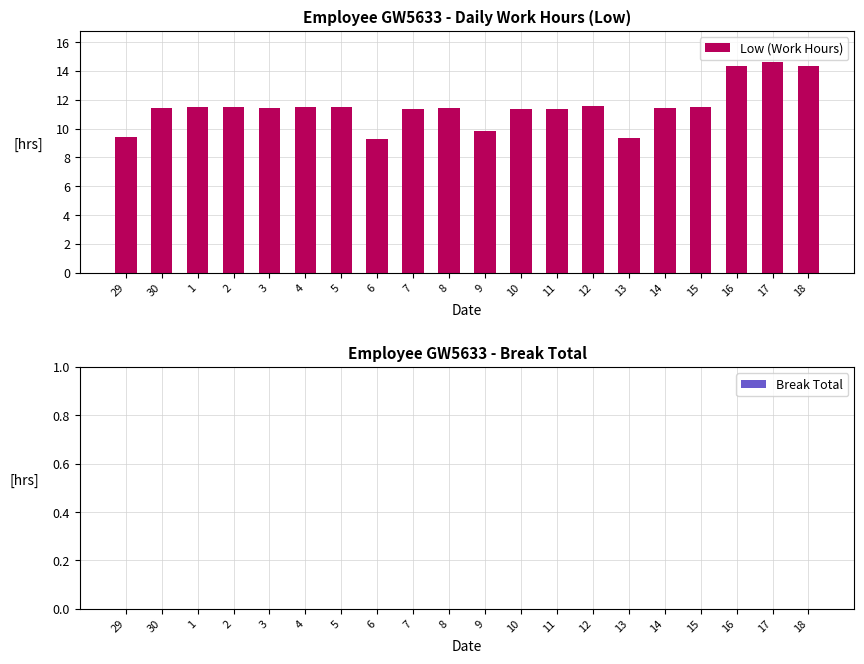

What is the approximate value at 10?

11.4